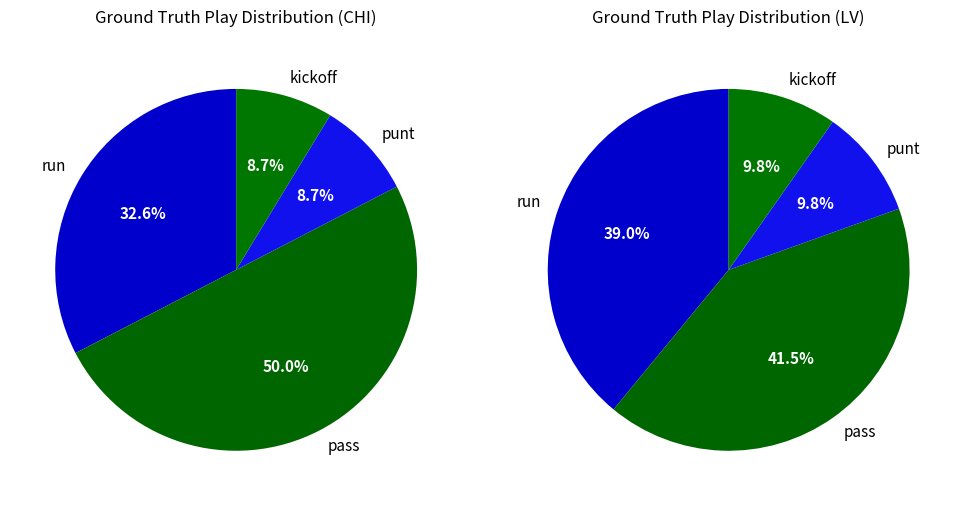

Do run and punt together represent more than half of the pie?

No